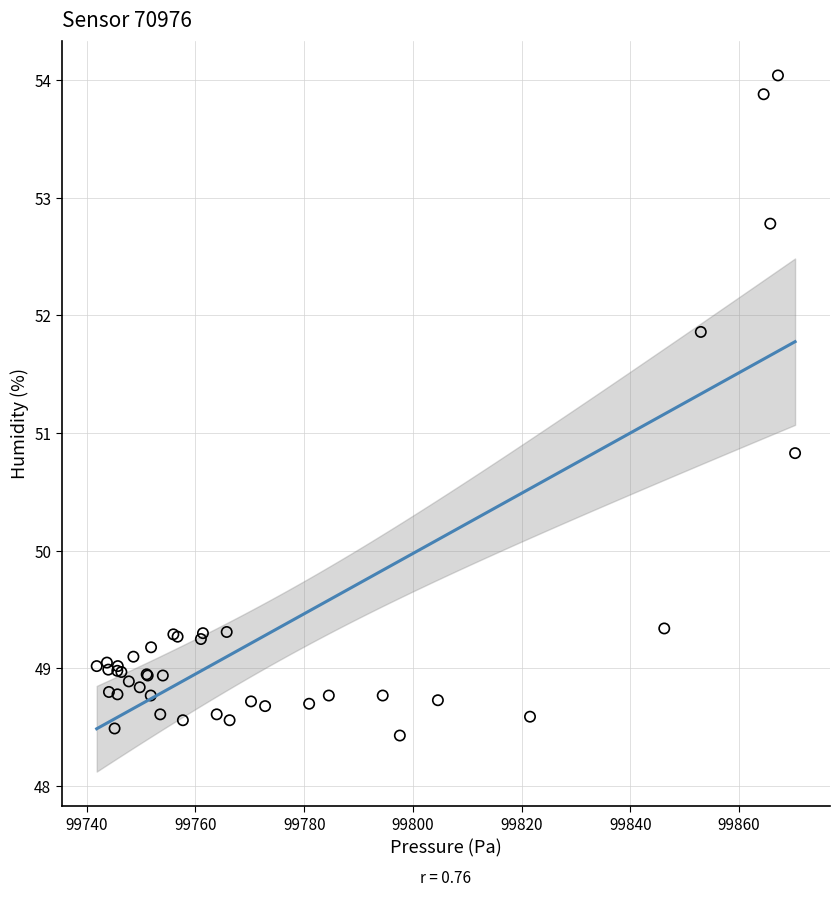

What Y value in the scatter plot is closest to 51?

50.8